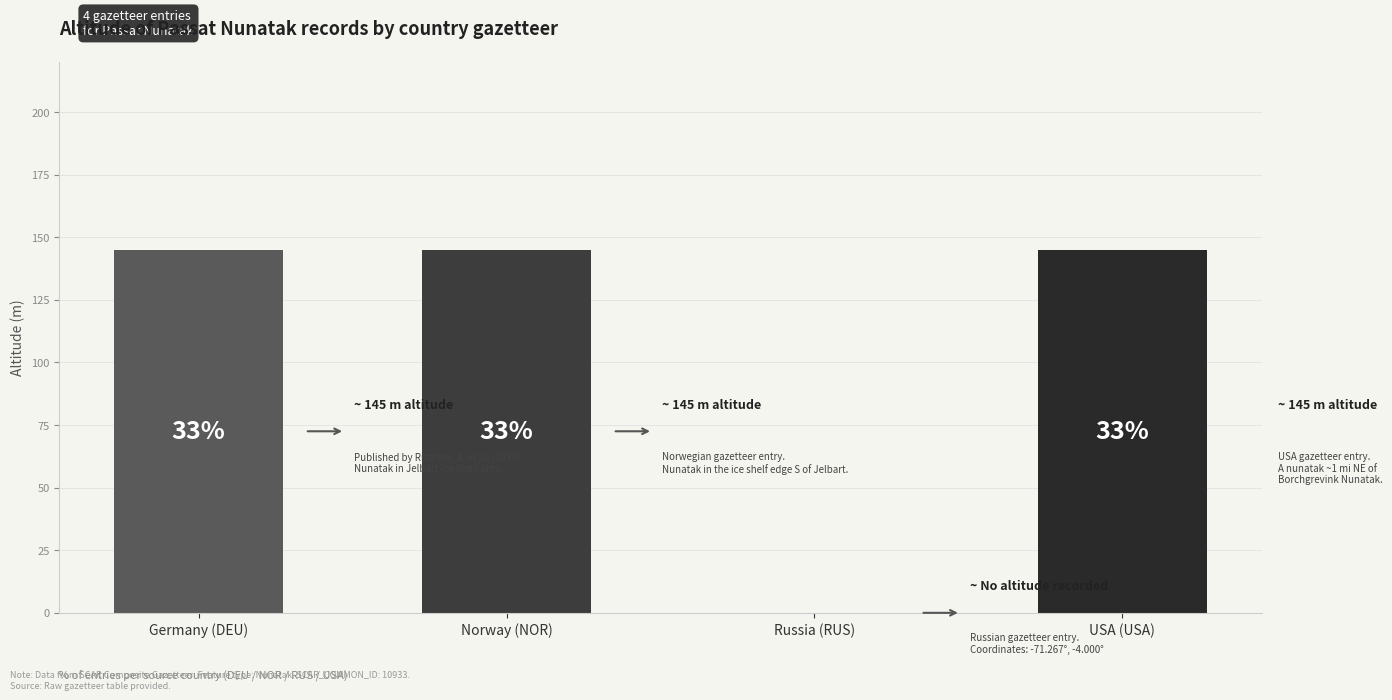

Reading left to right, extract all data points from this chart.

145	145	0	145